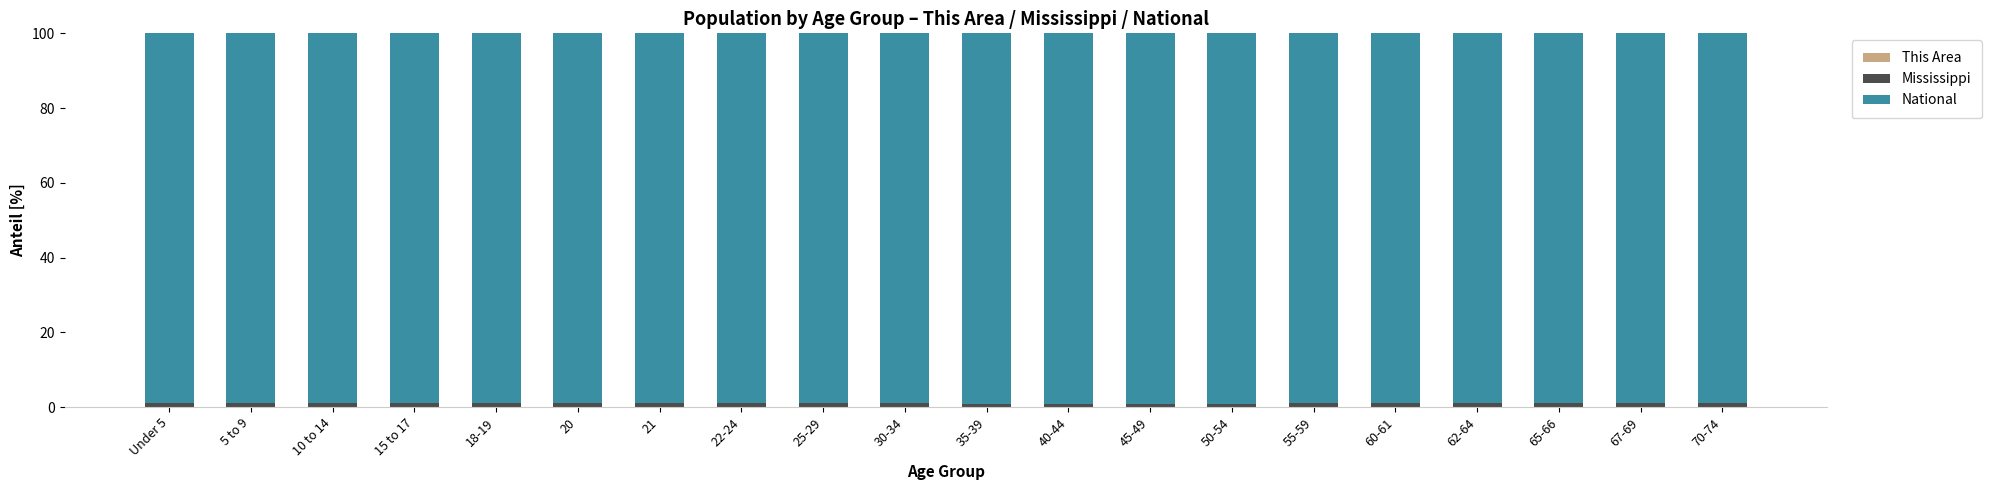

Count the number of data series in this chart.

3